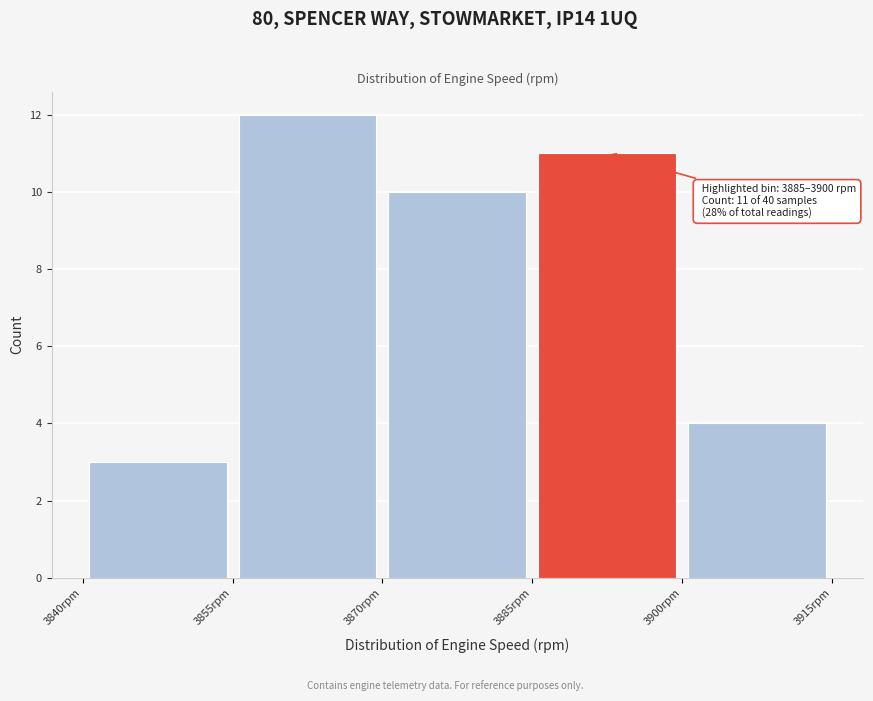

Over which range of the x-axis is the bar tallest?

3855 to 3870